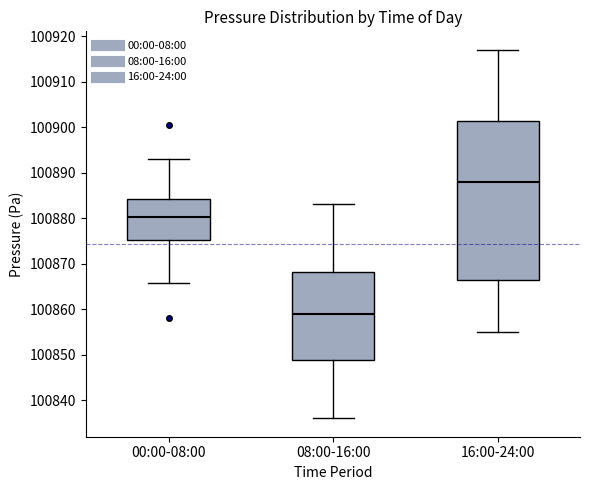

Where is the lower edge of the box for 08:00-16:00 on the y-axis? The values are not printed on the chart, so give them approximately, as read against the axis.

100849